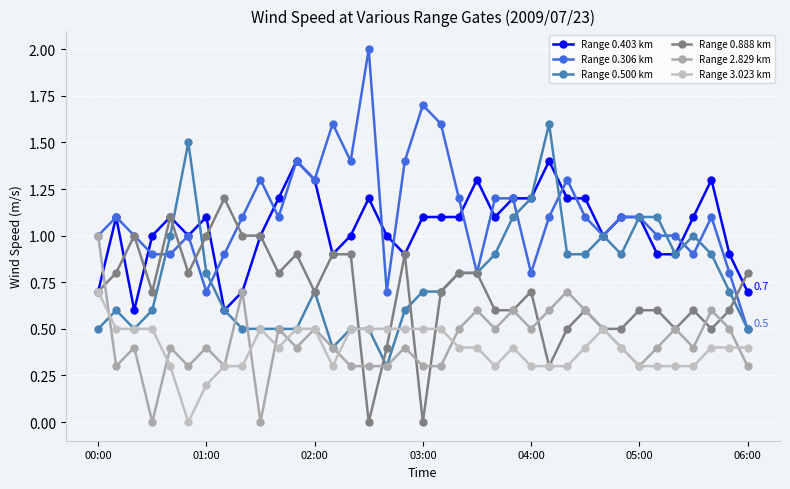

What is the difference between the second highest and minimum values in the Range 2.829 km series?

0.7